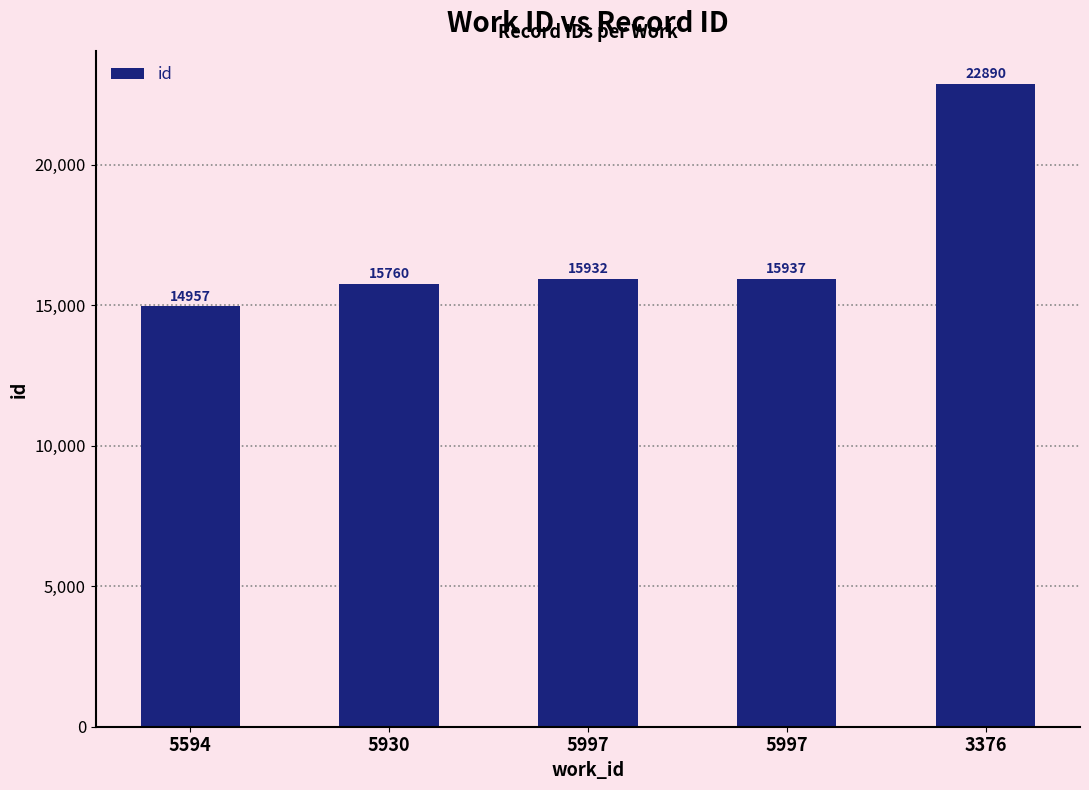

How many data points does each series have?

5